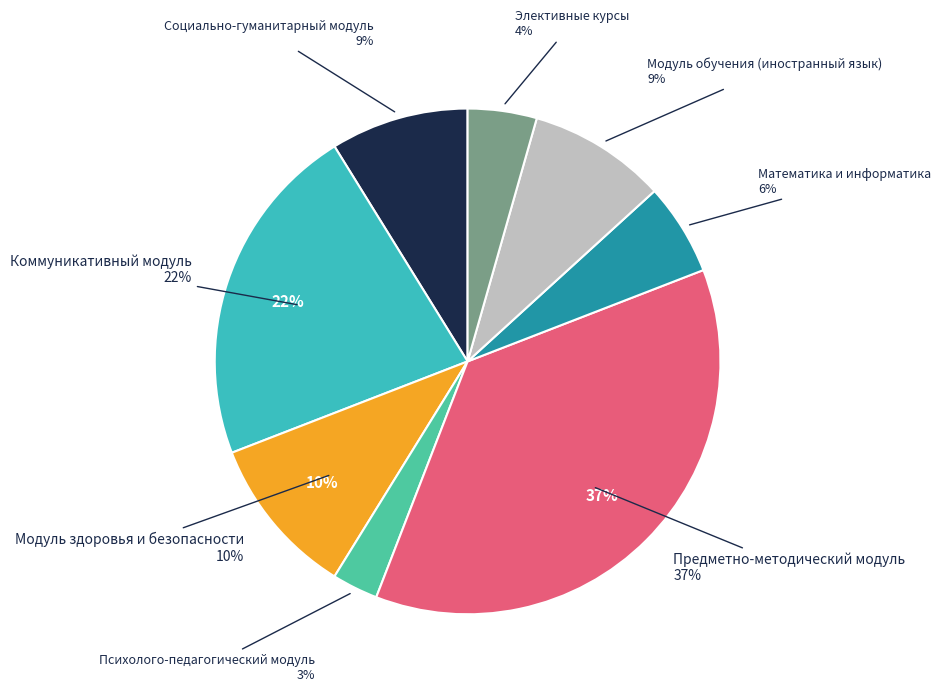

How much of the chart is everything except Элективные курсы?

95.6%